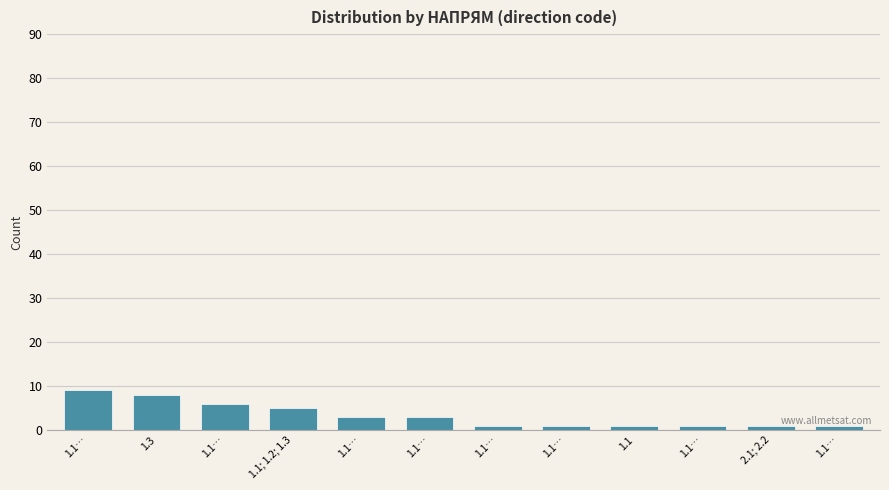

How many categories are shown in the chart?

12